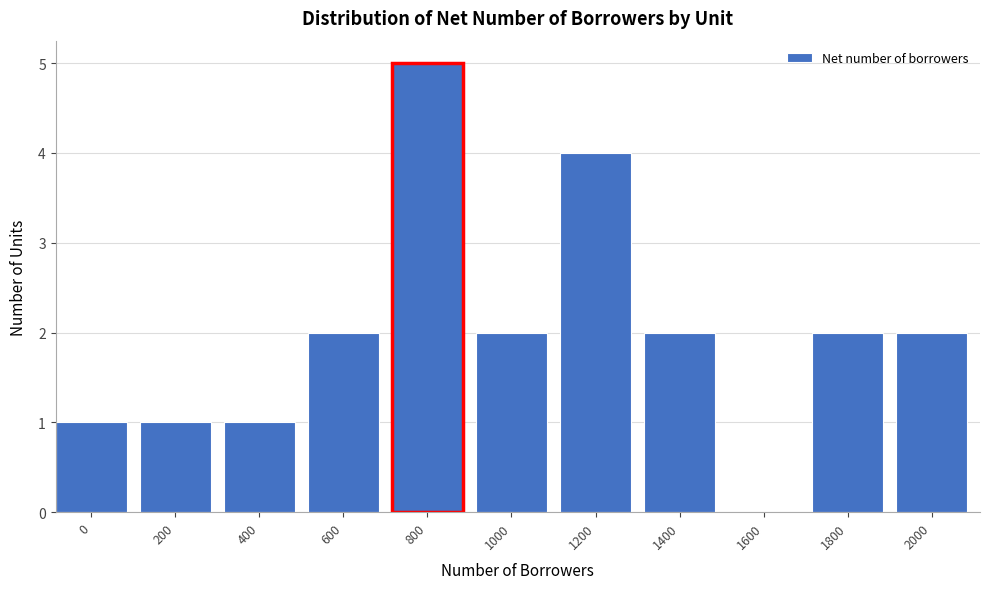

Reading left to right, extract all data points from this chart.

0=1	200=1	400=1	600=2	800=5	1000=2	1200=4	1400=2	1600=0	1800=2	2000=2